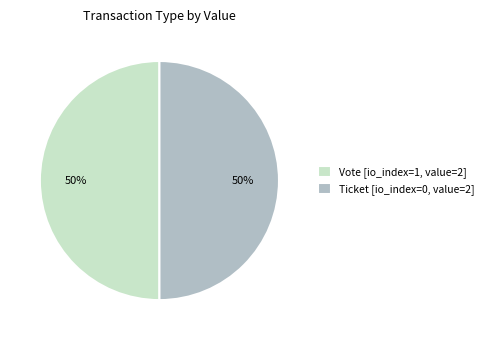

The Ticket [io_index=0, value=2] slice represents 50% of the pie. True or false?

True